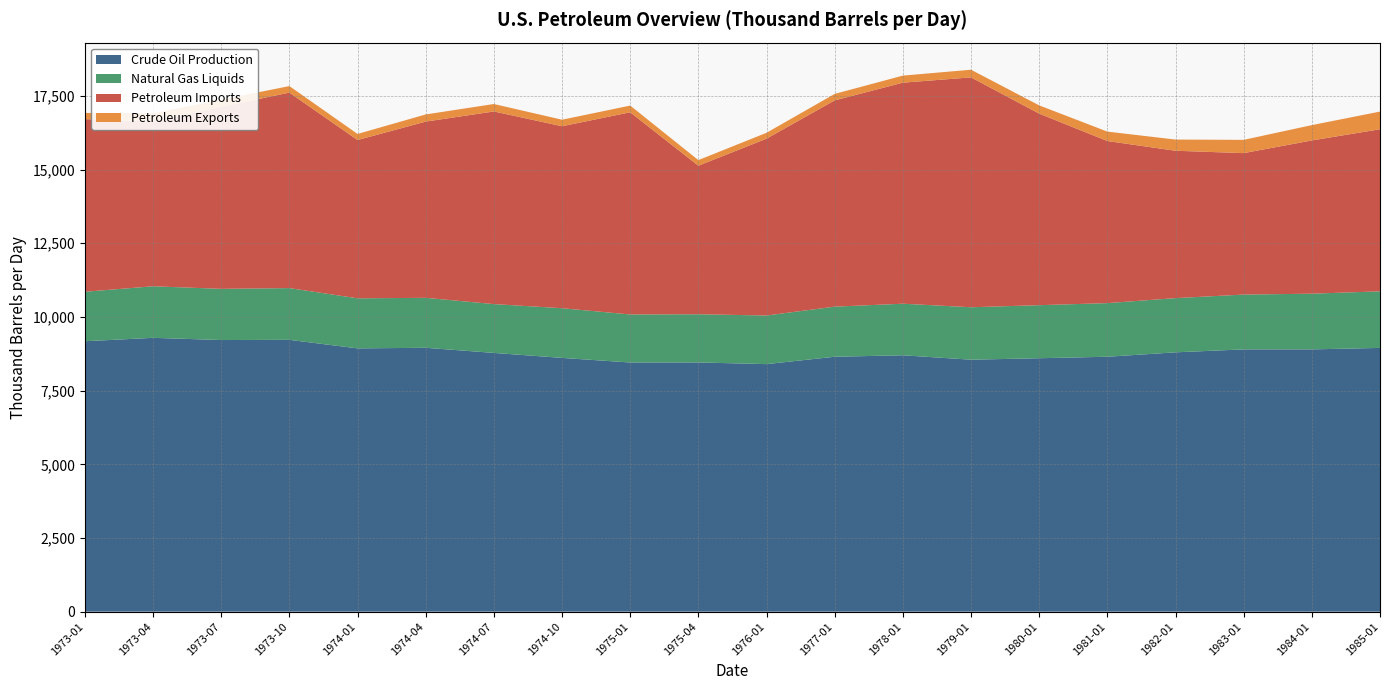

Reading left to right, extract all data points from this chart.

Crude Oil Production: 9175.9	9291.9	9217.1	9223.9	8933.9	8954.0	8780.1	8611.3	8455.0	8456.6	8400.0	8650.0	8700.0	8550.0	8600.0	8650.0	8800.0	8900.0	8900.0	8950.0
Natural Gas Liquids: 1680.0	1749.6	1737.0	1756.3	1699.1	1695.7	1656.6	1686.1	1629.5	1635.2	1650.0	1700.0	1750.0	1780.0	1800.0	1820.0	1840.0	1860.0	1890.0	1920.0
Petroleum Imports: 5857.1	5593.4	6178.9	6632.6	5370.7	5979.6	6536.5	6175.2	6860.6	5040.3	6000.0	7000.0	7500.0	7800.0	6500.0	5500.0	5000.0	4800.0	5200.0	5500.0
Petroleum Exports: 210.6	275.6	240.7	222.0	206.7	243.3	253.2	220.9	228.1	190.4	200.0	220.0	240.0	260.0	280.0	320.0	380.0	450.0	520.0	600.0